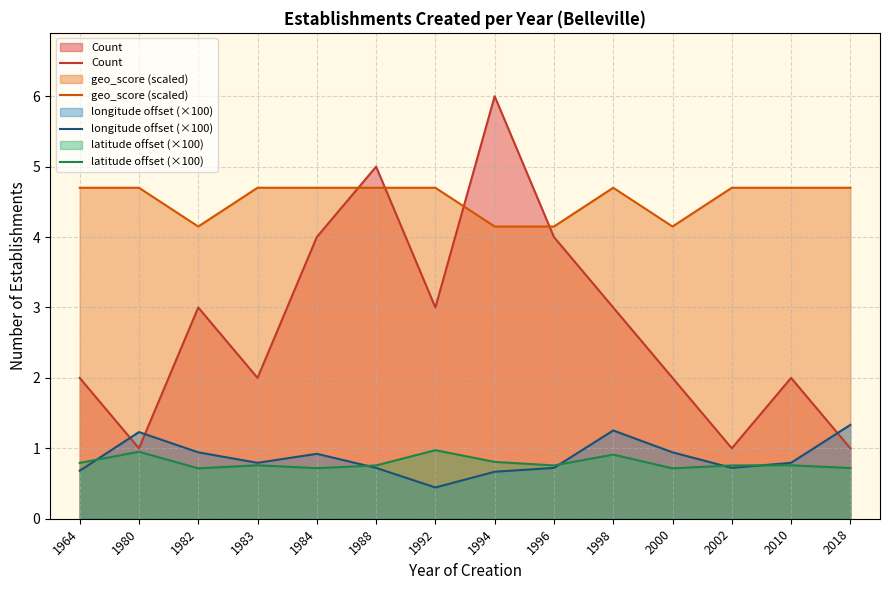

How many lines are shown in the chart?

4